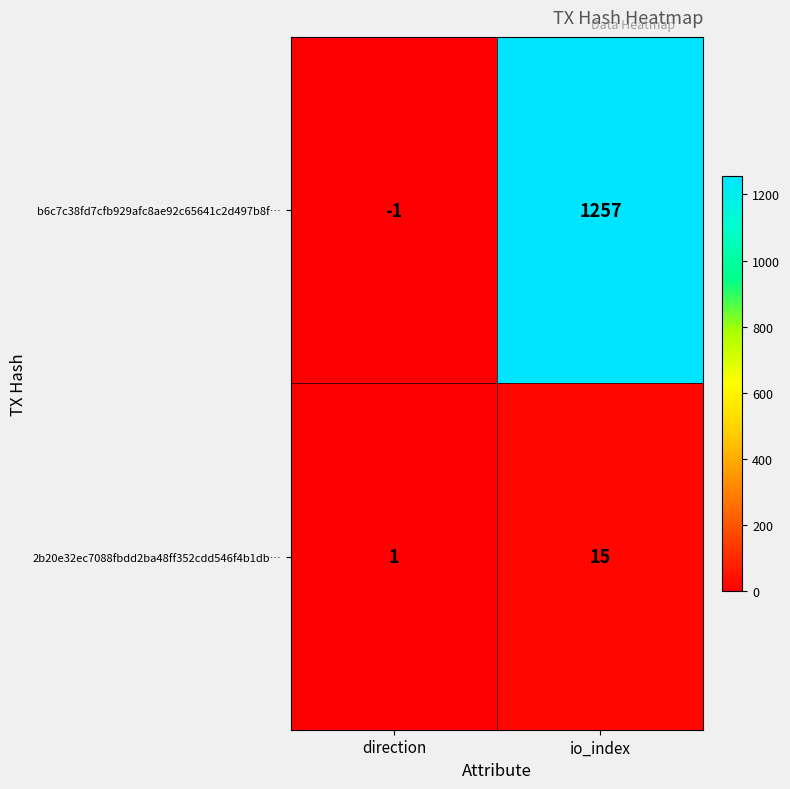

Reading left to right, extract all data points from this chart.

b6c7c38fd7cfb929afc8ae92c65641c2d497b8f…: -1	1257
2b20e32ec7088fbdd2ba48ff352cdd546f4b1db…: 1	15